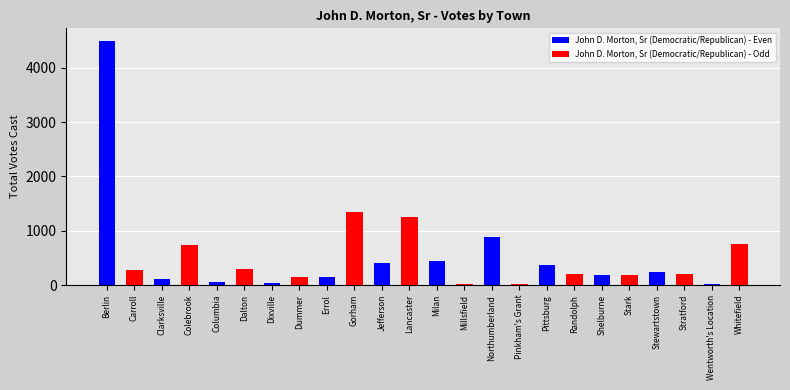

Between Dixville and Wentworth's Location, which series saw the biggest shift?

John D. Morton, Sr (Democratic/Republican) - Odd